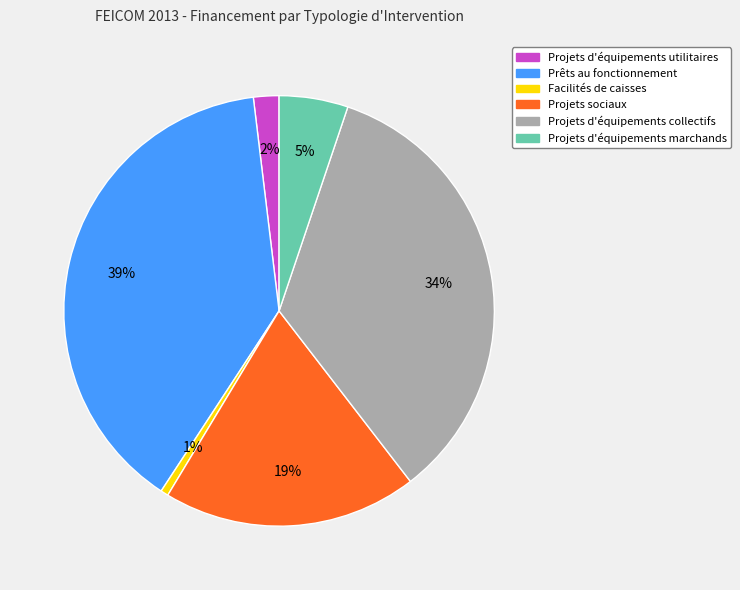

Does any single category account for the majority?

No